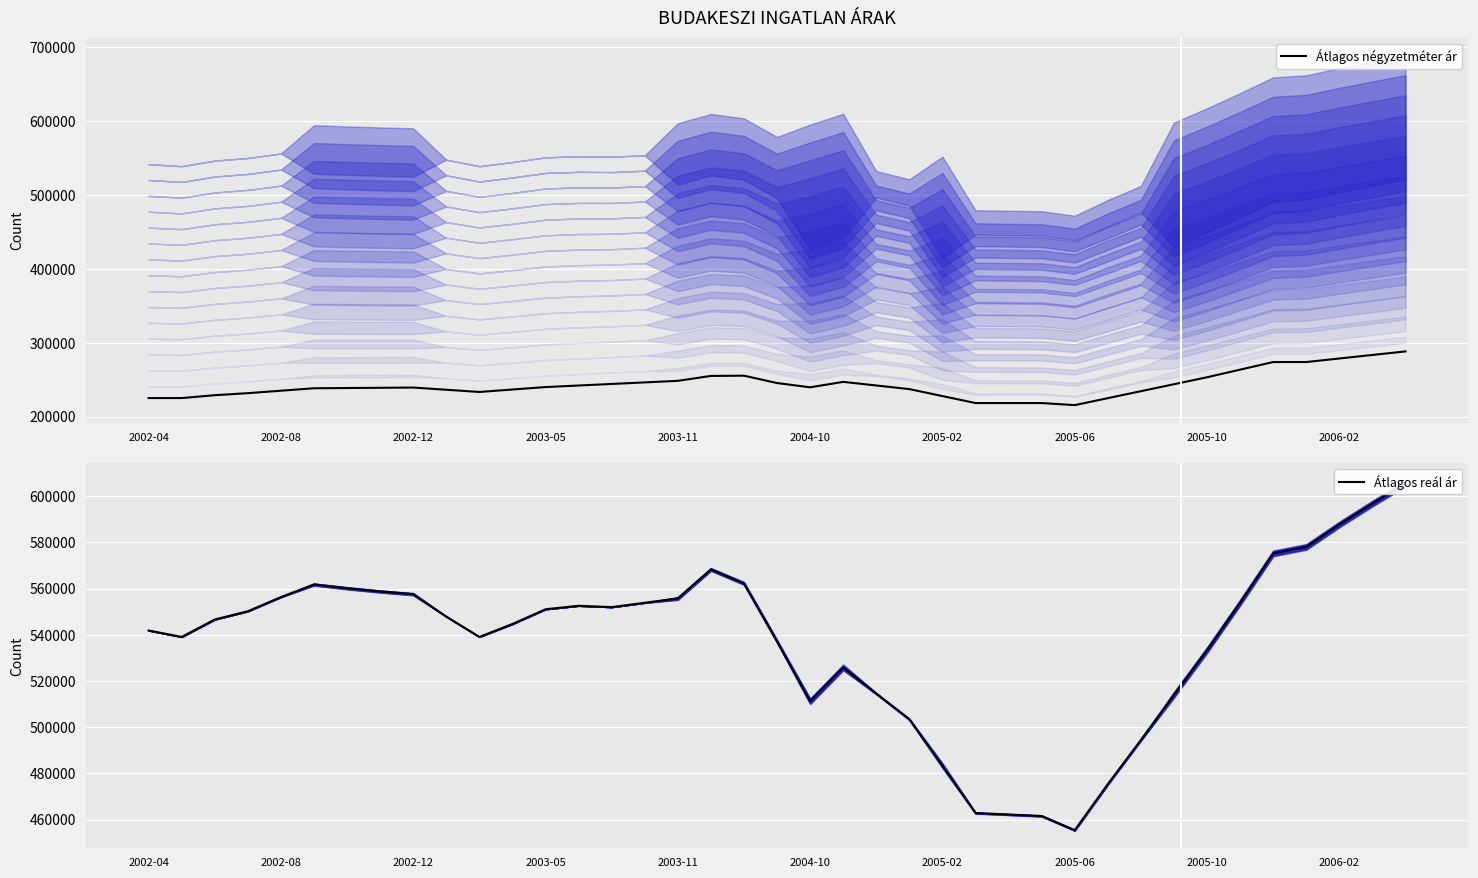

What is the lowest value of the Átlagos négyzetméter ár series?

215411